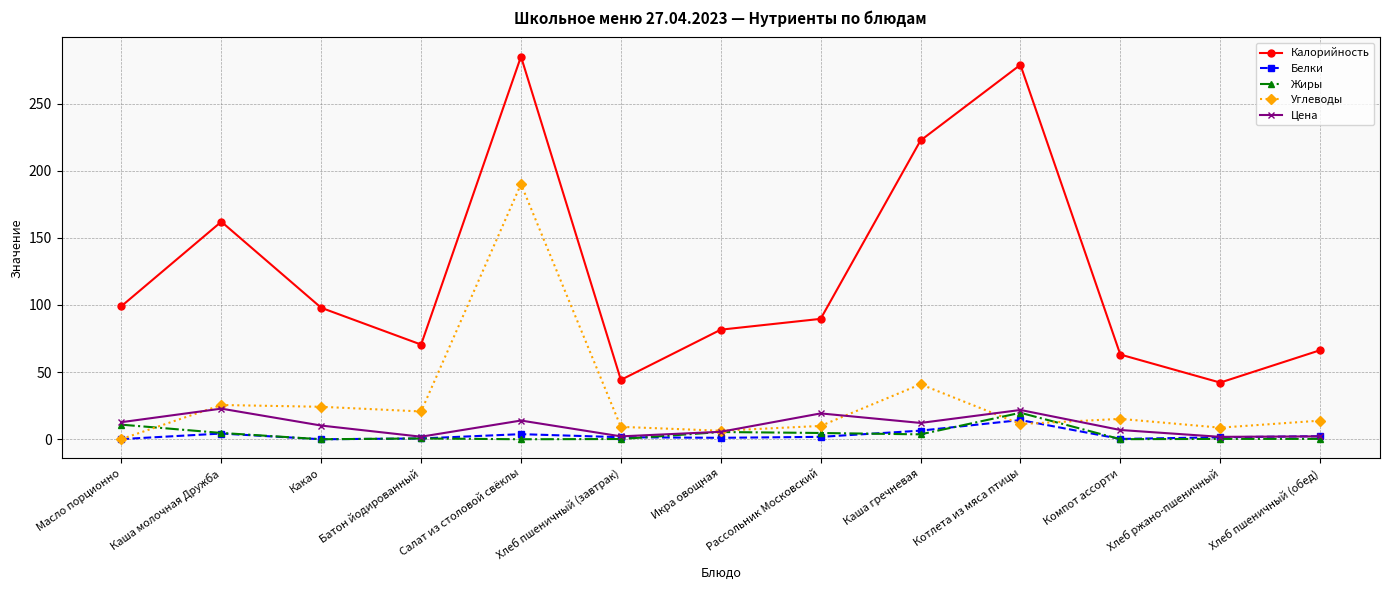

Where does the Углеводы series first go above 13?

Каша молочная Дружба